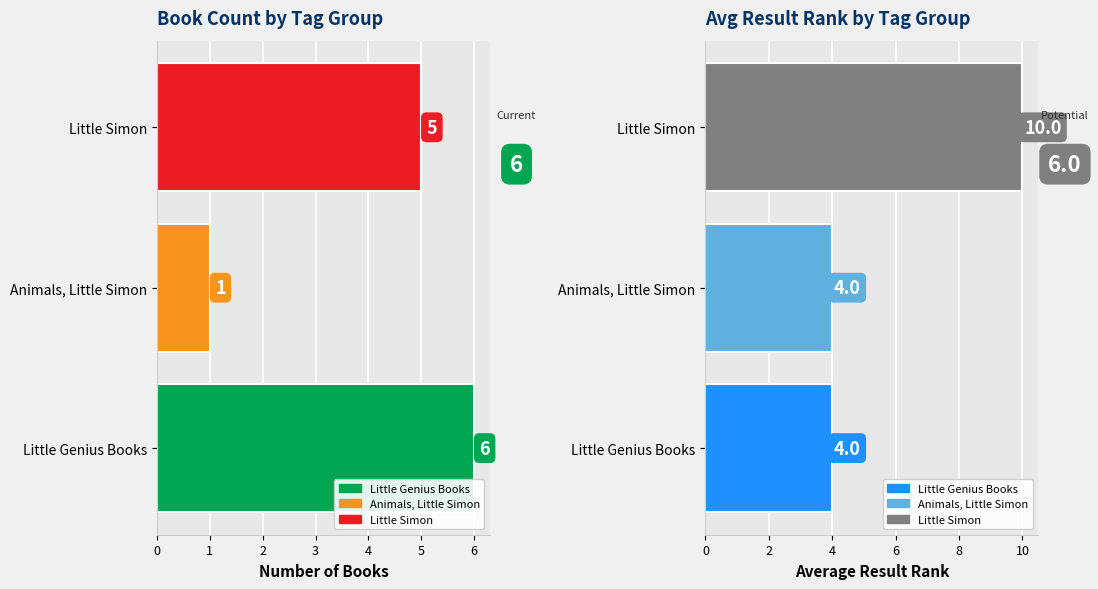

Rank the series by their maximum value, from highest to lowest.

Avg Rank, Count